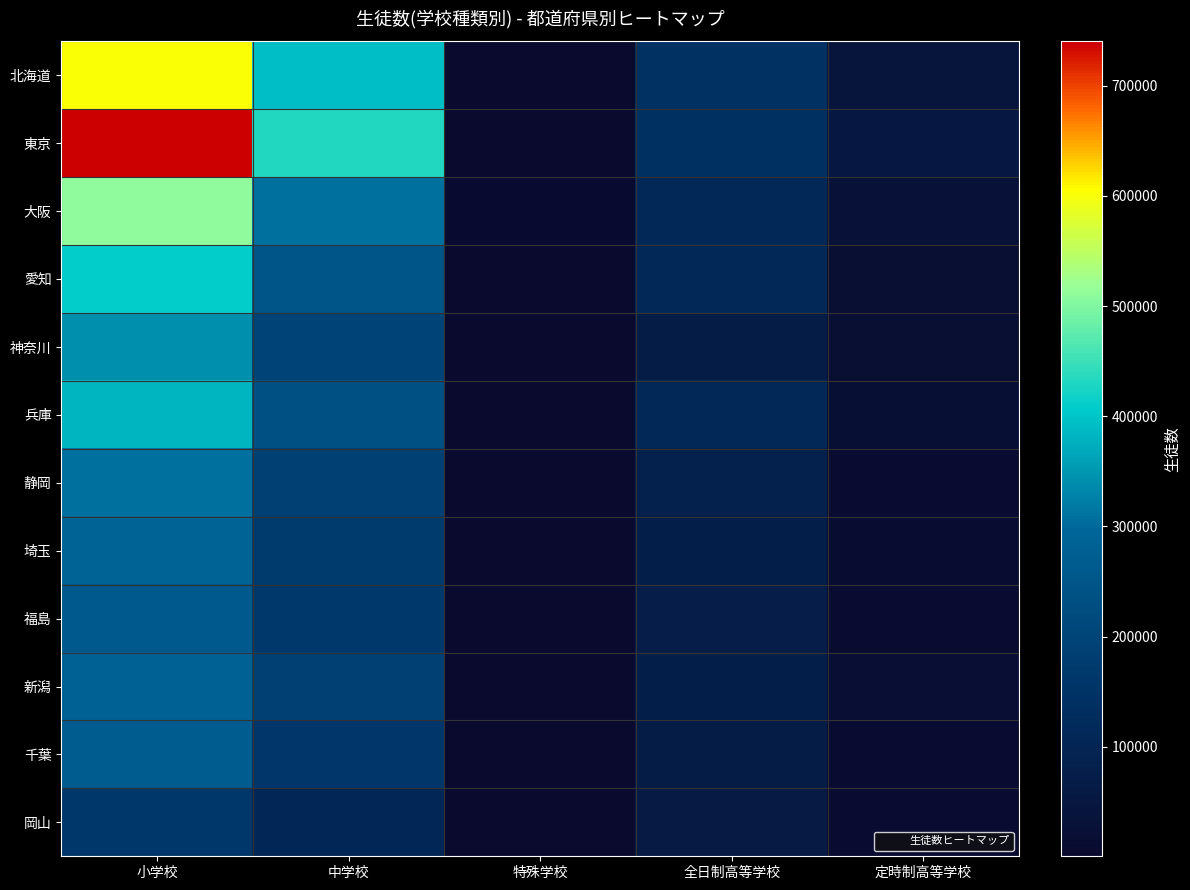

Reading left to right, transcribe all the data shown in this chart.

北海道: 小学校=602875	中学校=391571	特殊学校=2287	全日制高等学校=142923	定時制高等学校=43610
東京: 小学校=740063	中学校=433046	特殊学校=3034	全日制高等学校=141969	定時制高等学校=52694
大阪: 小学校=509507	中学校=308727	特殊学校=3734	全日制高等学校=111833	定時制高等学校=26885
愛知: 小学校=408905	中学校=247640	特殊学校=1662	全日制高等学校=112000	定時制高等学校=15674
神奈川: 小学校=342081	中学校=195622	特殊学校=1206	全日制高等学校=68218	定時制高等学校=16945
兵庫: 小学校=384091	中学校=232974	特殊学校=2049	全日制高等学校=111240	定時制高等学校=22470
静岡: 小学校=307891	中学校=186639	特殊学校=1185	全日制高等学校=84440	定時制高等学校=8725
埼玉: 小学校=287033	中学校=171929	特殊学校=622	全日制高等学校=78100	定時制高等学校=11189
福島: 小学校=261632	中学校=166942	特殊学校=918	全日制高等学校=71641	定時制高等学校=8471
新潟: 小学校=285213	中学校=187875	特殊学校=1056	全日制高等学校=78472	定時制高等学校=20529
千葉: 小学校=264062	中学校=158997	特殊学校=925	全日制高等学校=68726	定時制高等学校=6476
岡山: 小学校=161835	中学校=105669	特殊学校=740	全日制高等学校=58792	定時制高等学校=7956